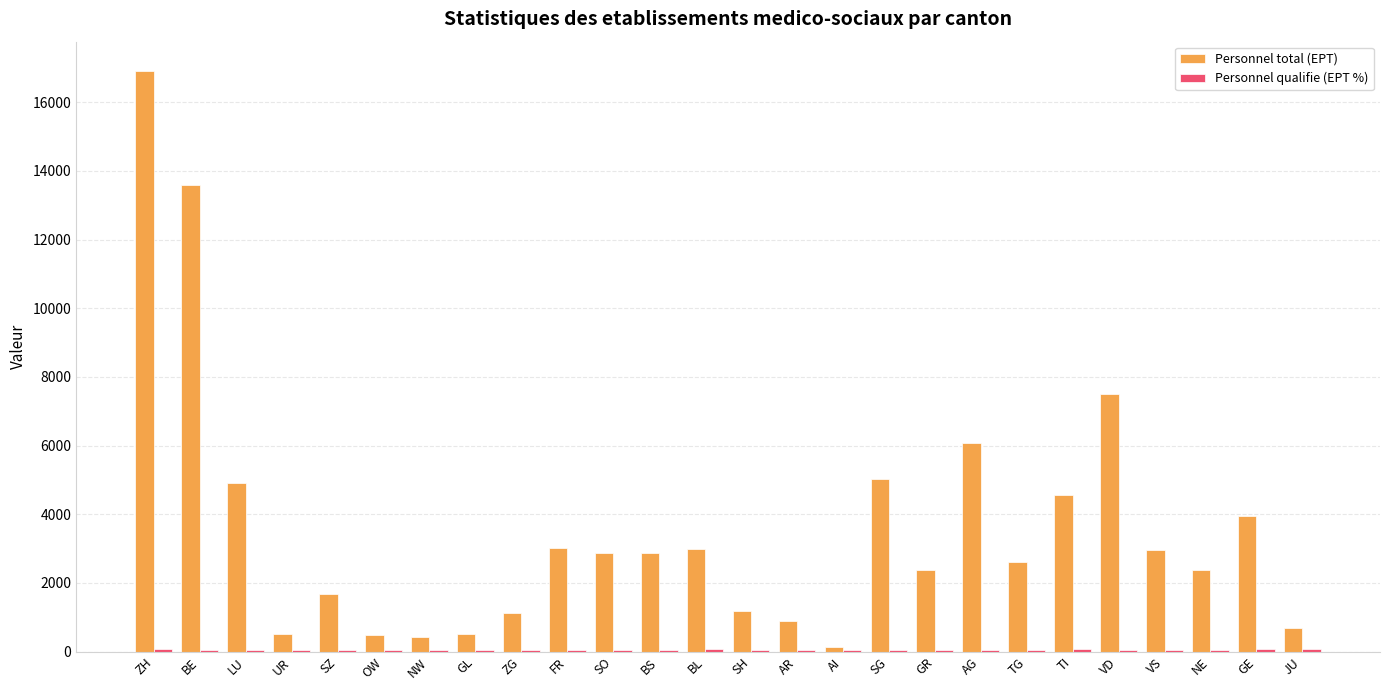

Which series has the largest range (max minus min)?

Personnel total (EPT)